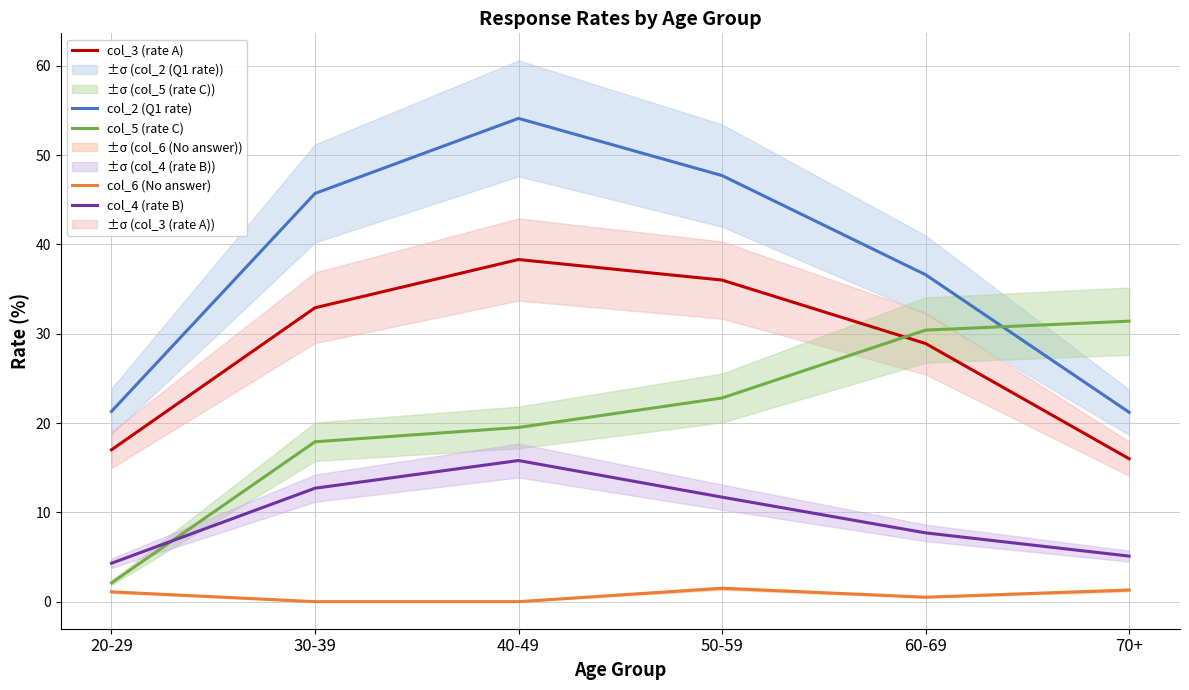

What is the label of the 4th point from the right?

40-49